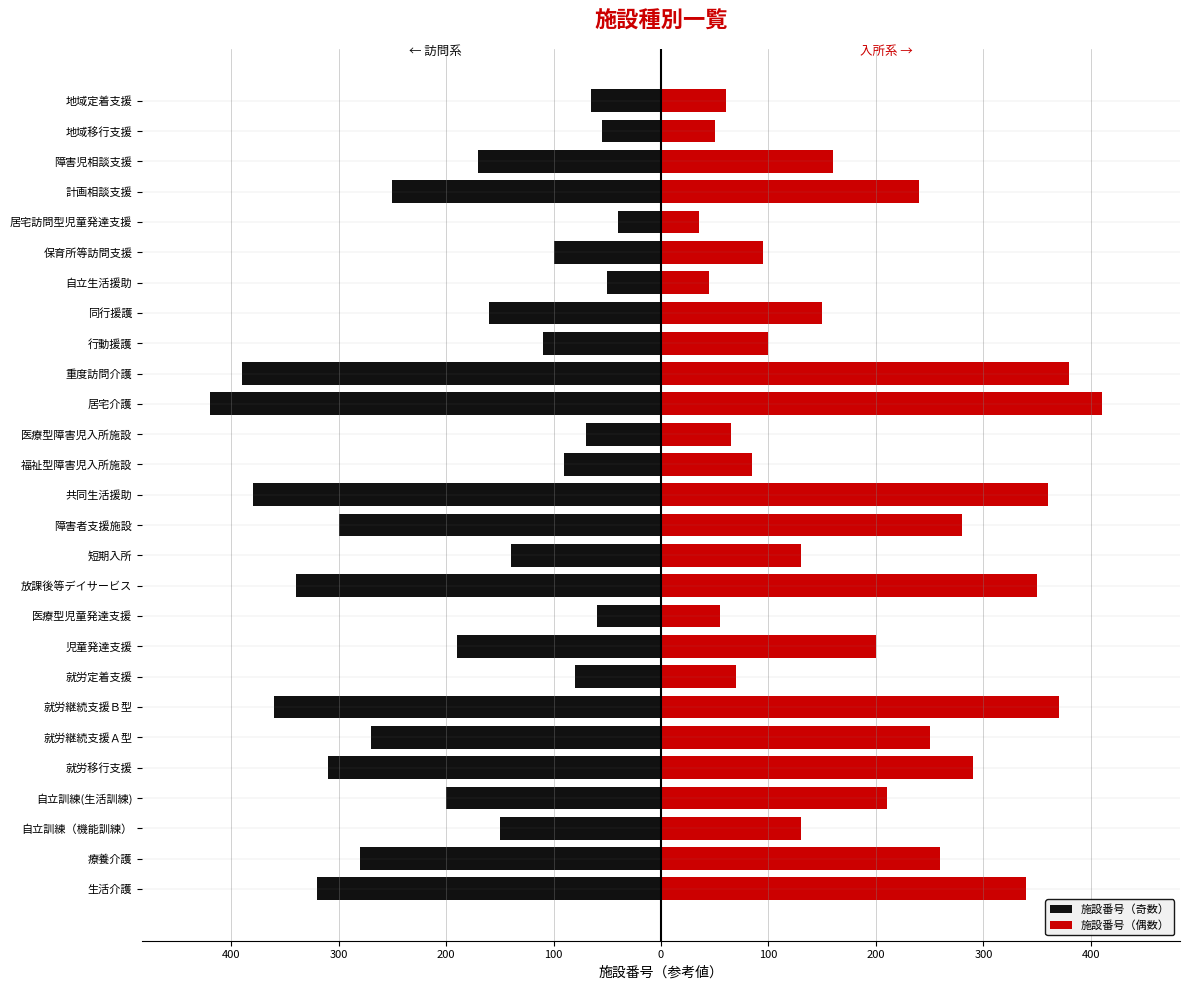

Are the bars grouped side by side (vs. stacked)?

Yes